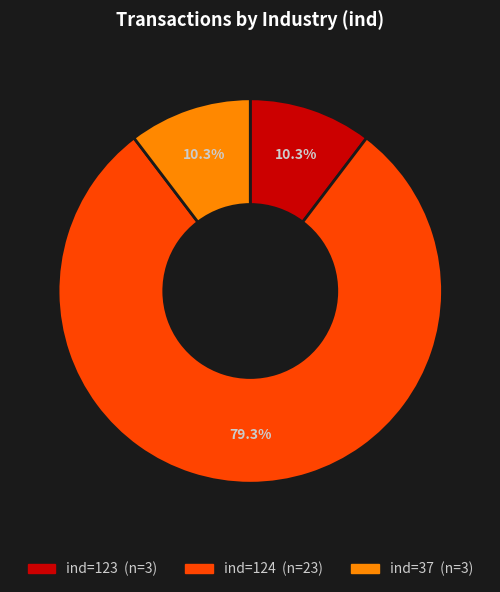

Is there any slice that represents more than half of the pie?

Yes